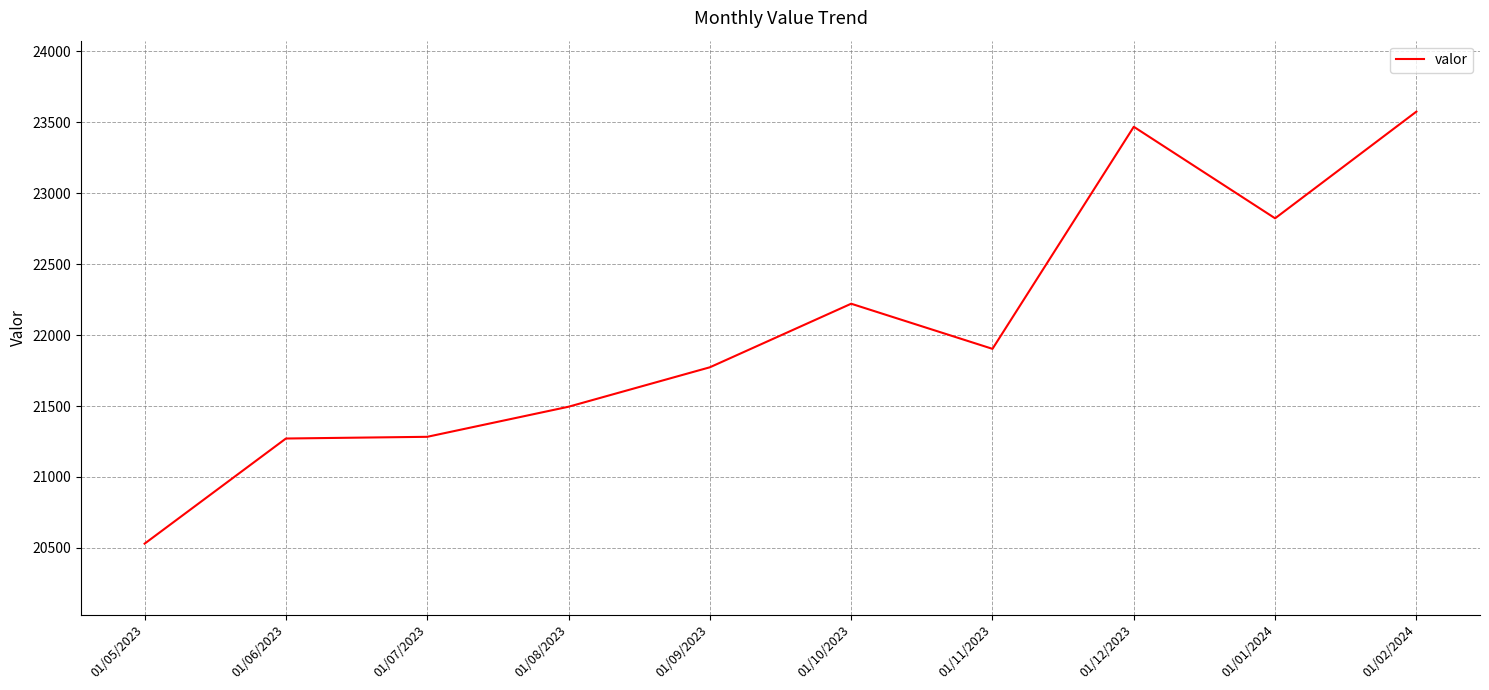

How many lines are shown in the chart?

1